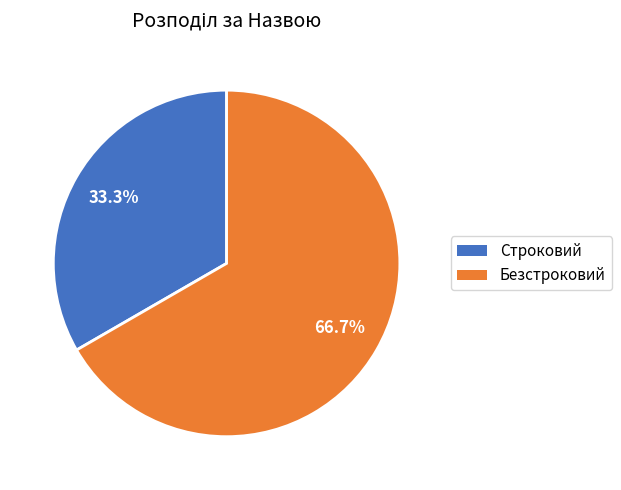

Which slice is the smallest?

Строковий